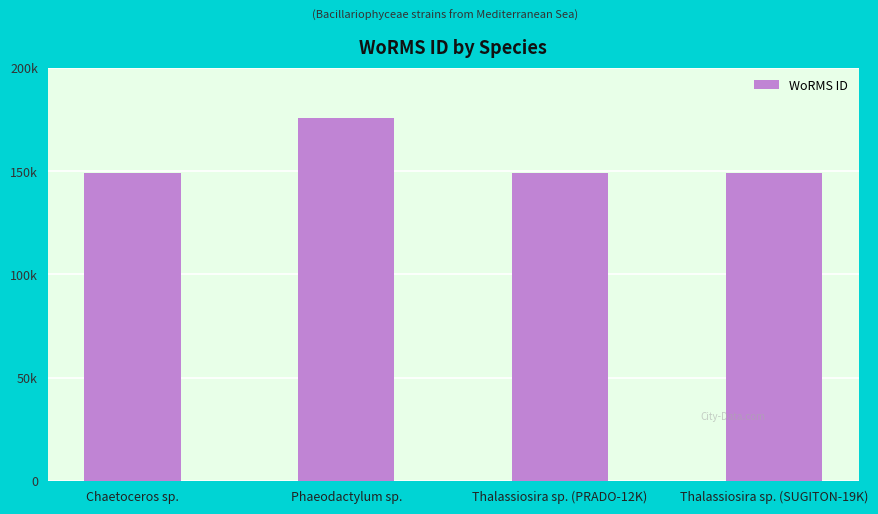

Reading right to left, extract all data points from this chart.

148912	148912	175582	148985